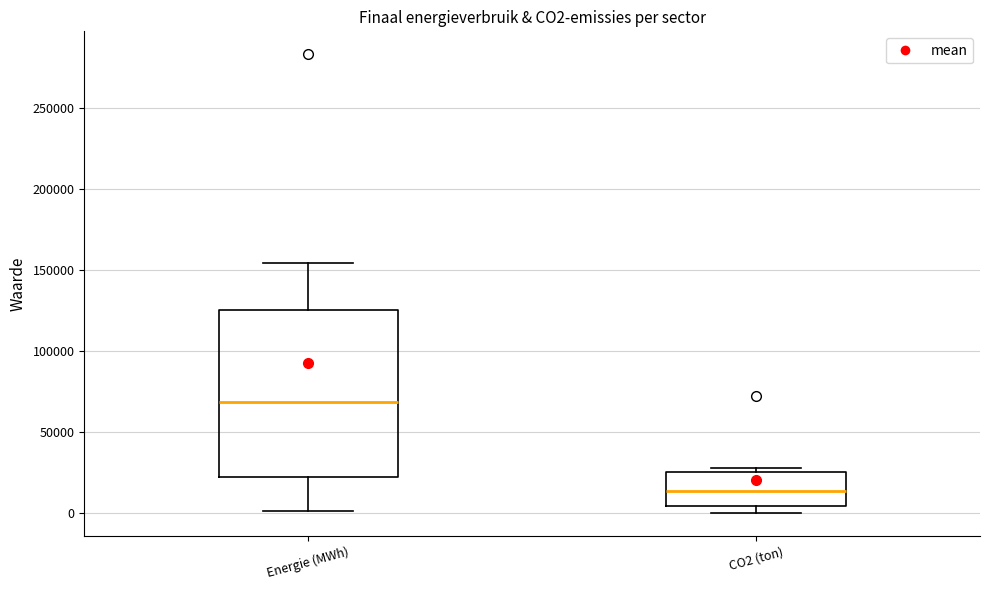

Reading left to right, read every box against the y-axis: the position of its median line, the range the box covers, and the ends of its whiskers. The values are not printed on the chart, so give them approximately, as read against the axis.

Energie (MWh): median 70000, box 20000 to 125000, whiskers 0 to 155000
CO2 (ton): median 15000, box 5000 to 25000, whiskers 0 to 30000